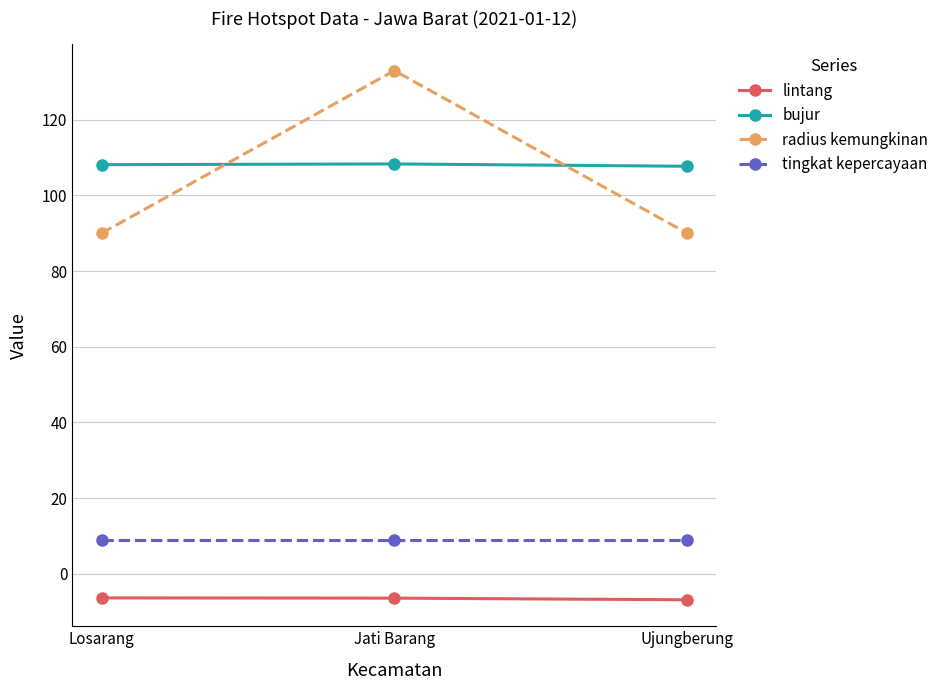

Between Losarang and Jati Barang, which series saw the biggest shift?

radius kemungkinan